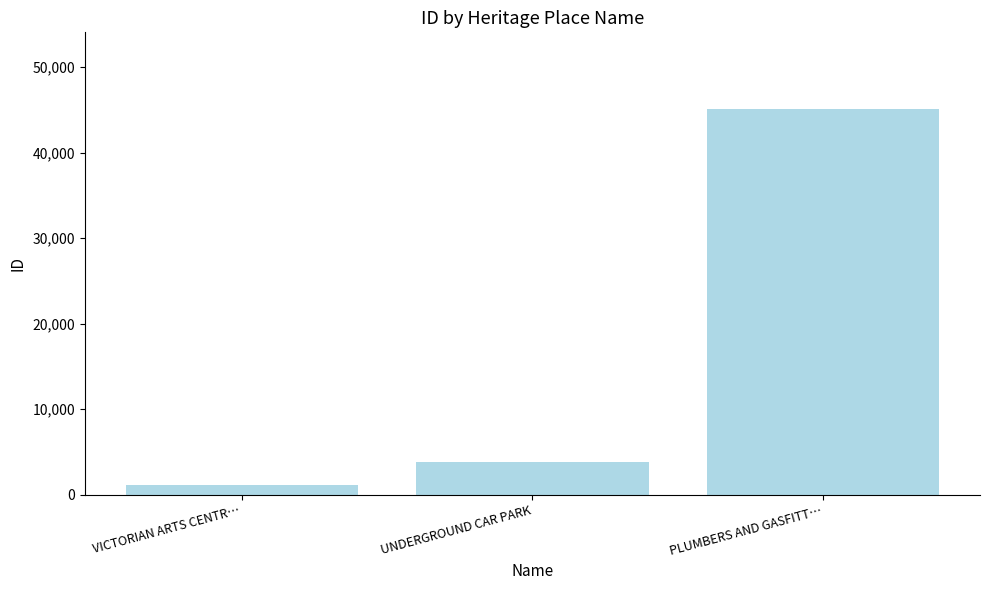

How many distinct data groups are displayed?

1